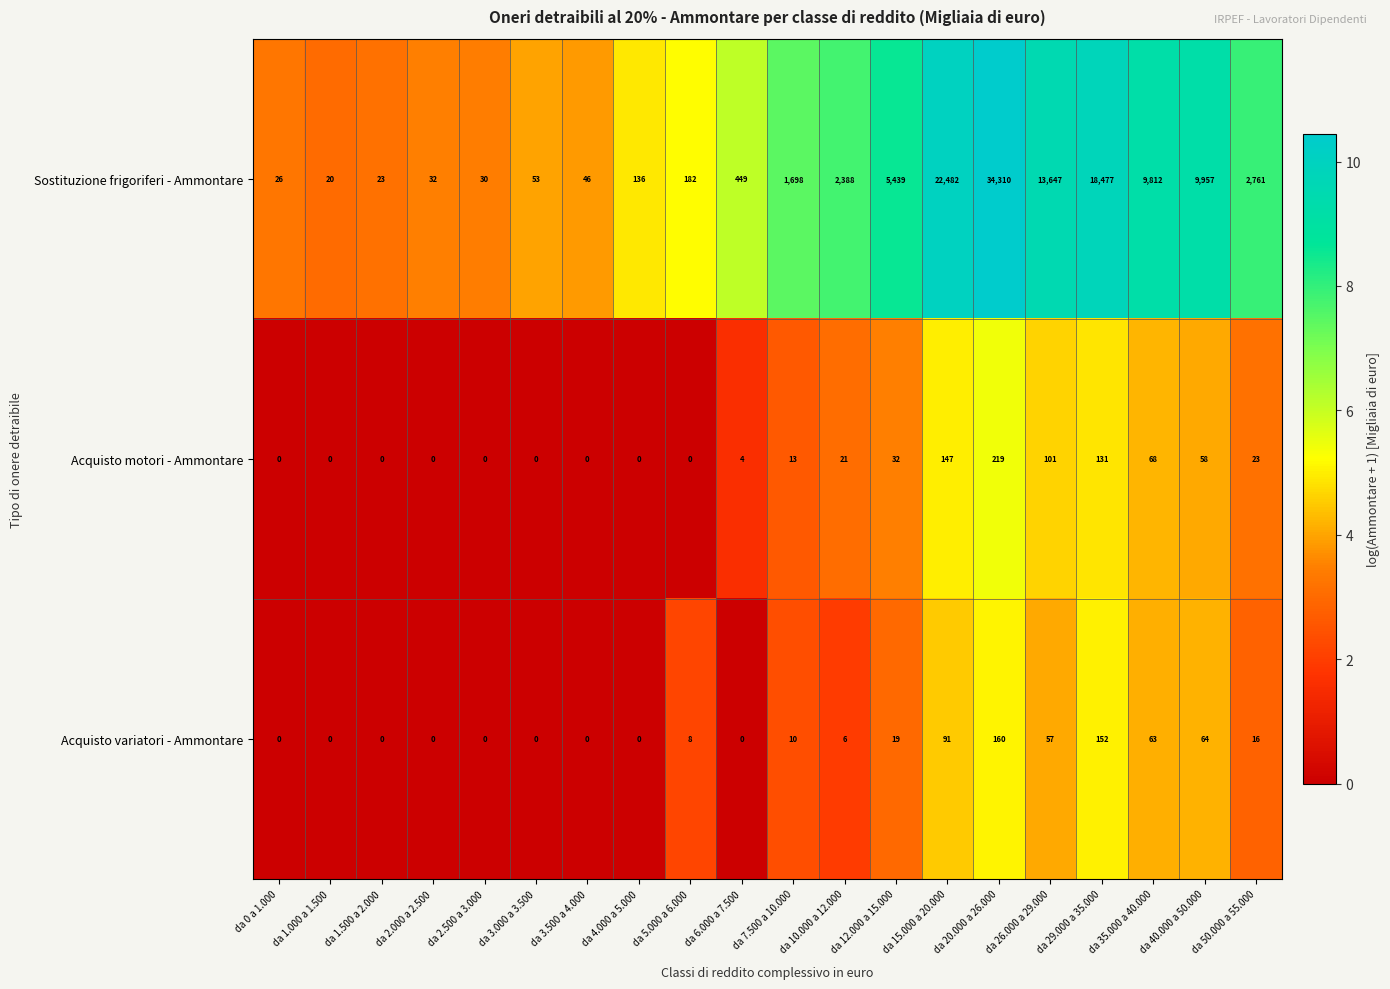

The Acquisto variatori - Ammontare series shows -62 at da 6.000 a 7.500. True or false?

False